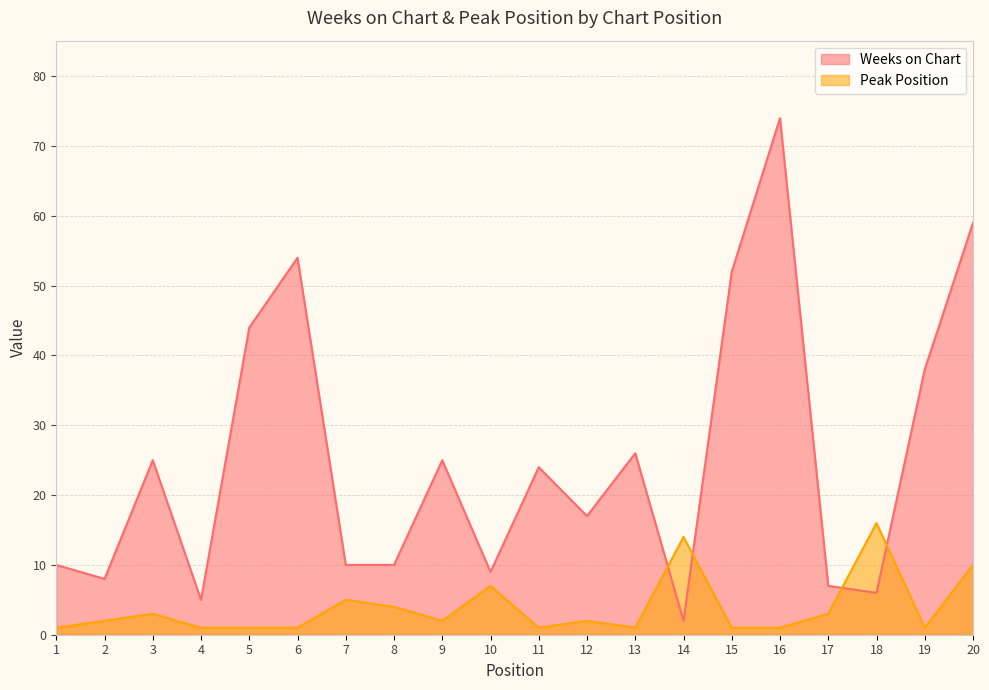

Where do Peak Position and Weeks on Chart first cross each other?

13 and 14